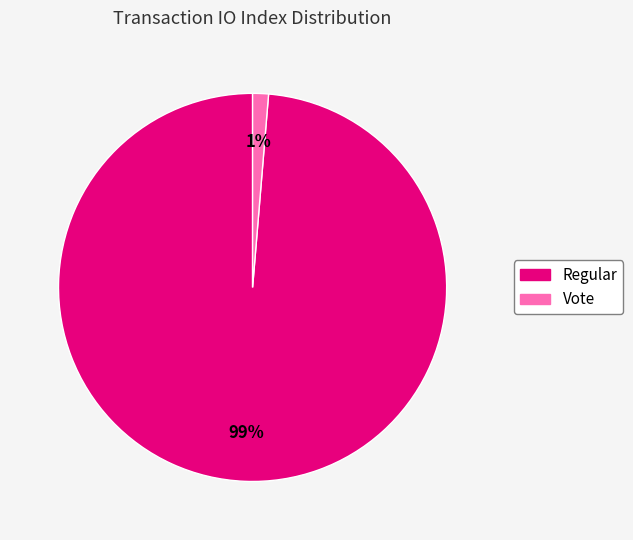

What percentage is the Vote slice, to the nearest percent?

1%